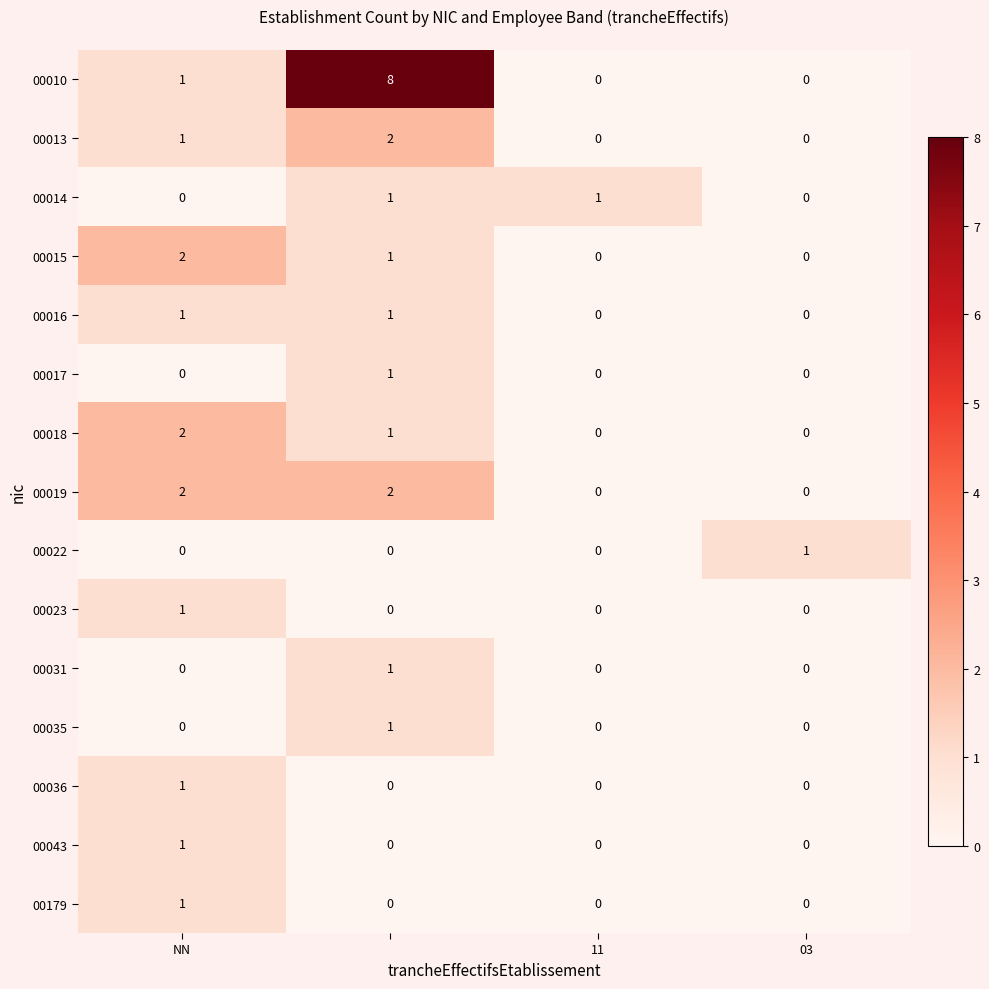

Which series has the largest range (max minus min)?

00010